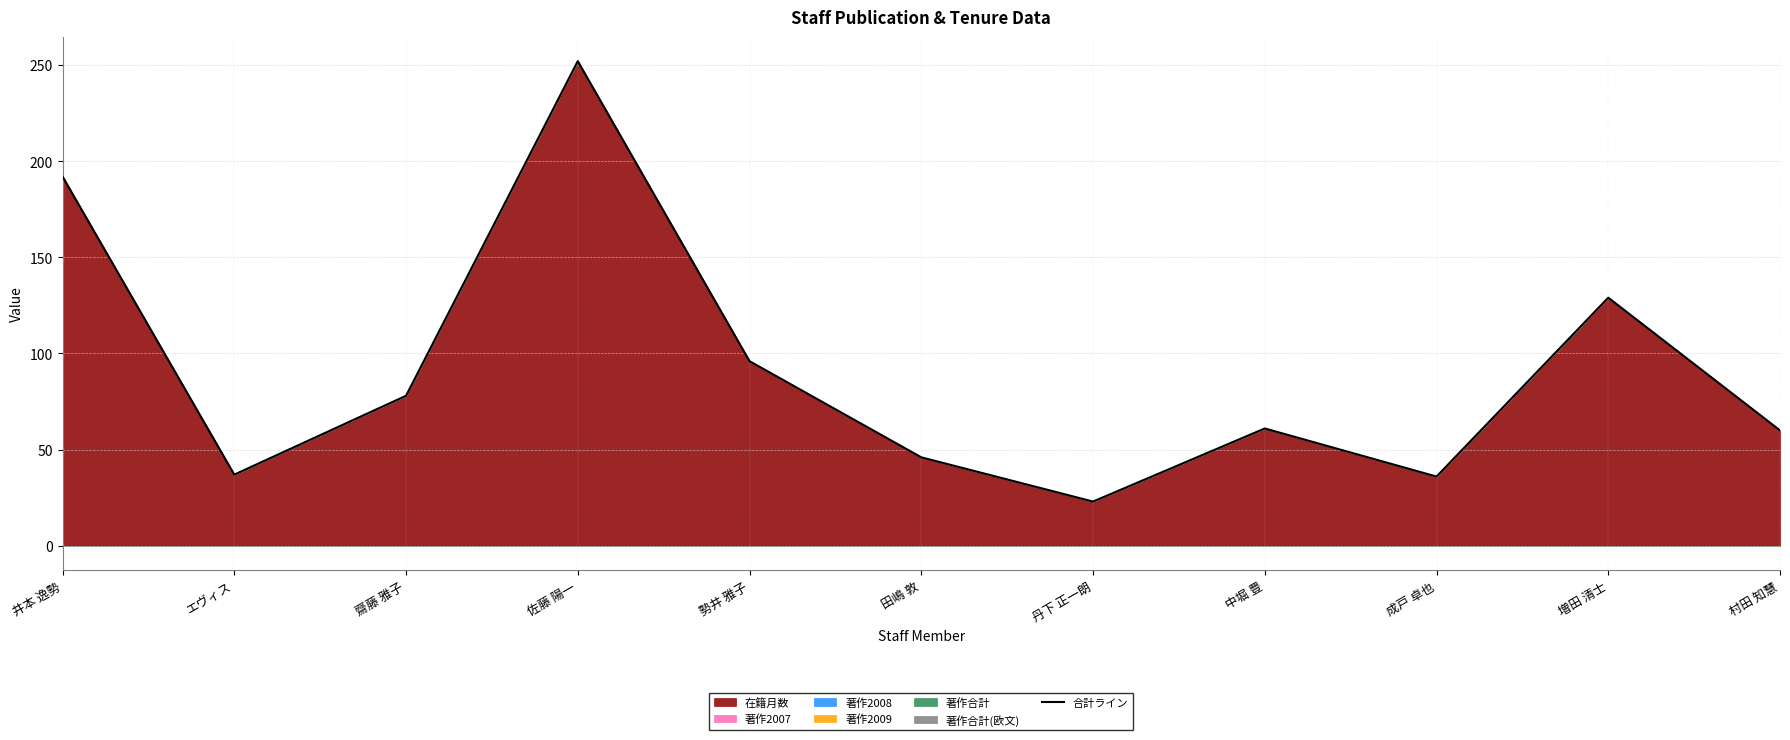

At which label is the value closest to 137?

増田 清士